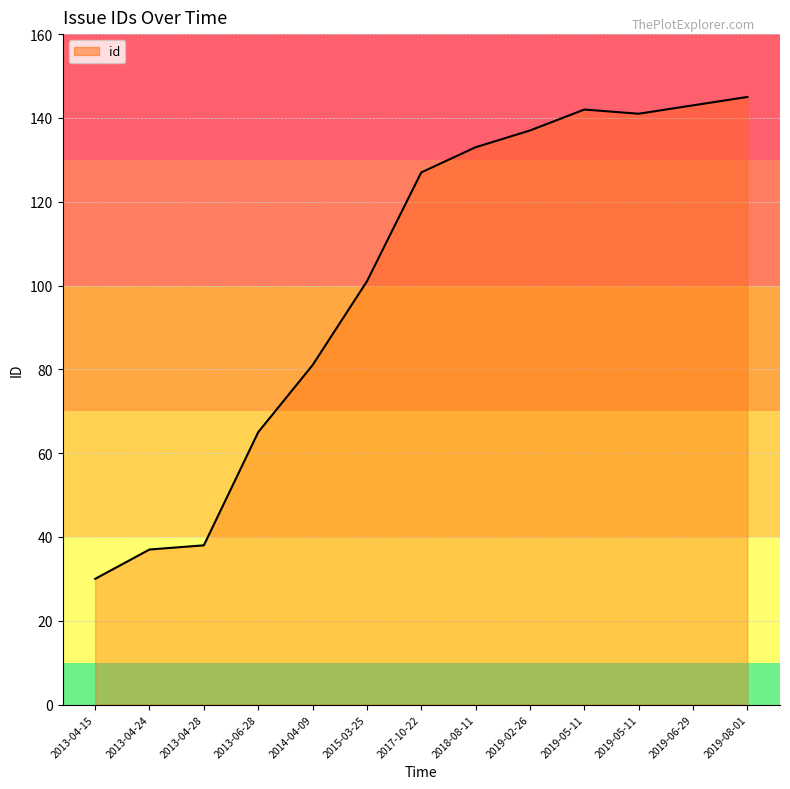

How many lines are shown in the chart?

1